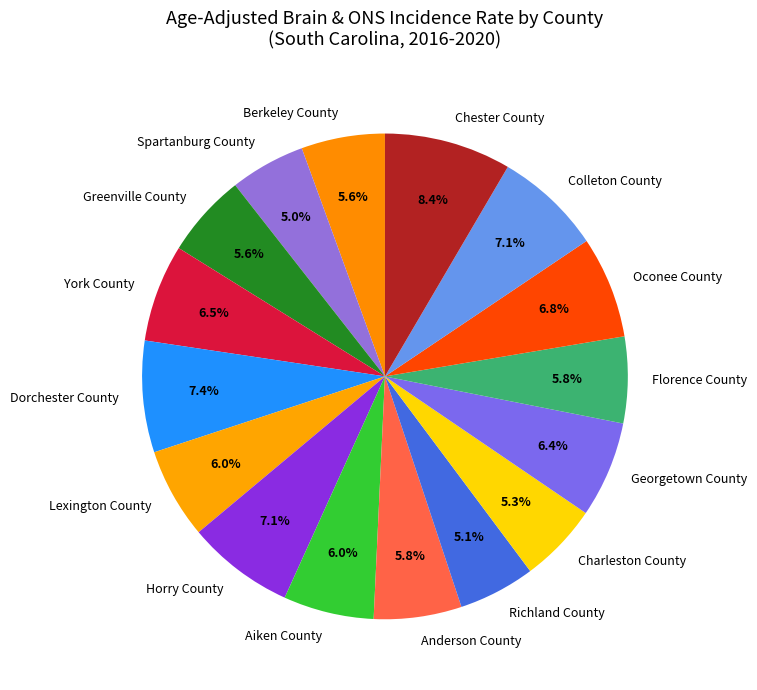

What percentage is NOT represented by Dorchester County?

92.6%